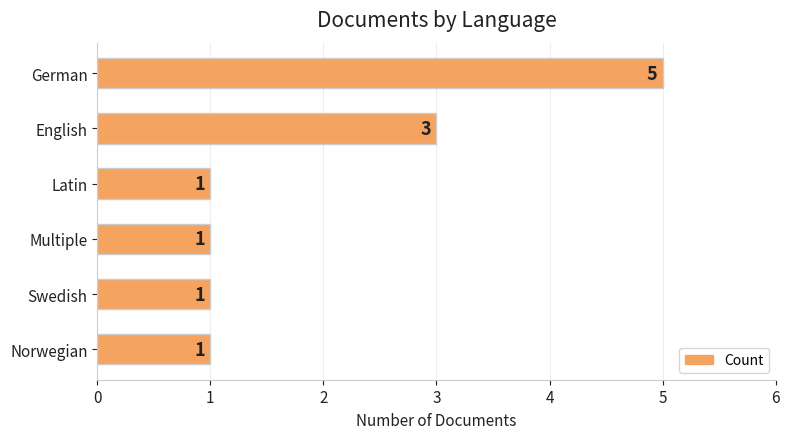

What is the change in value from German to Norwegian?

-4